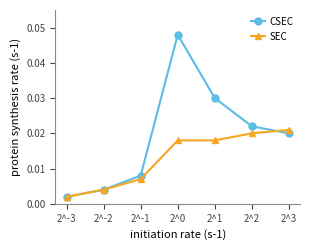

How many interior local peaks does the CSEC series have?

1